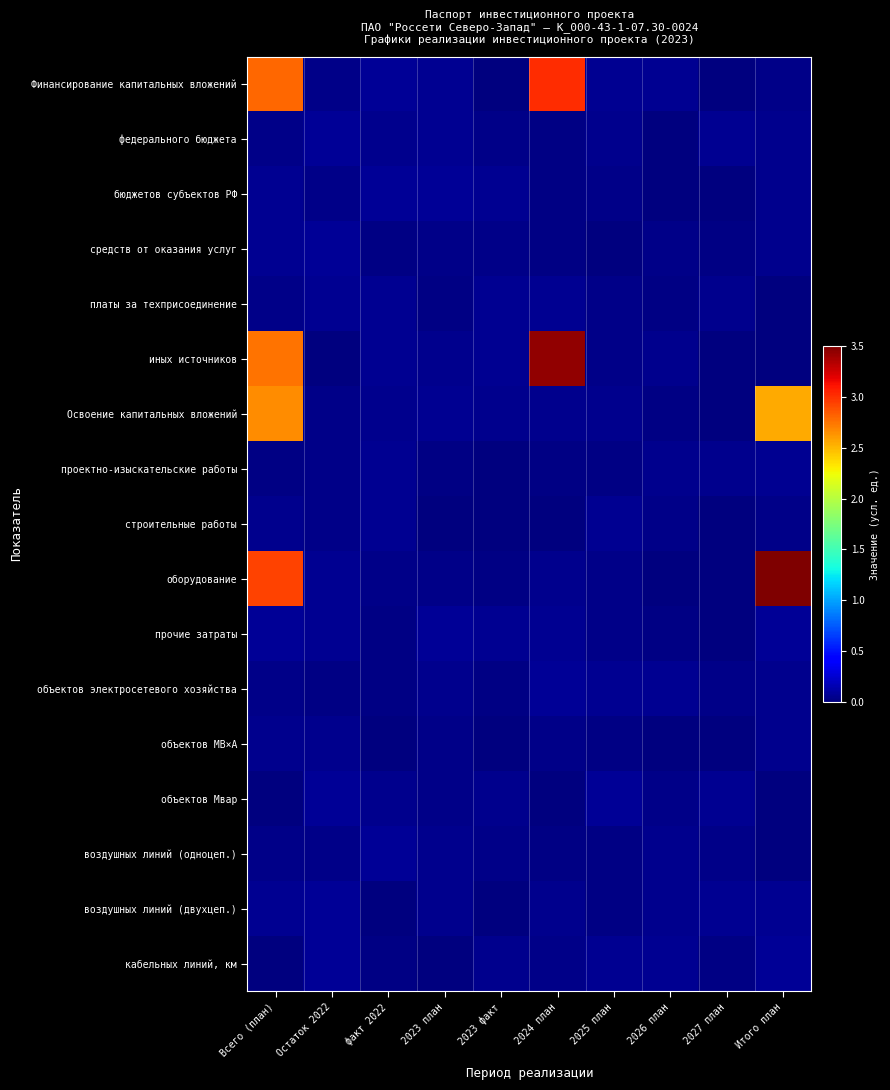

At which category does the chart reach its peak across all series?

Итого план